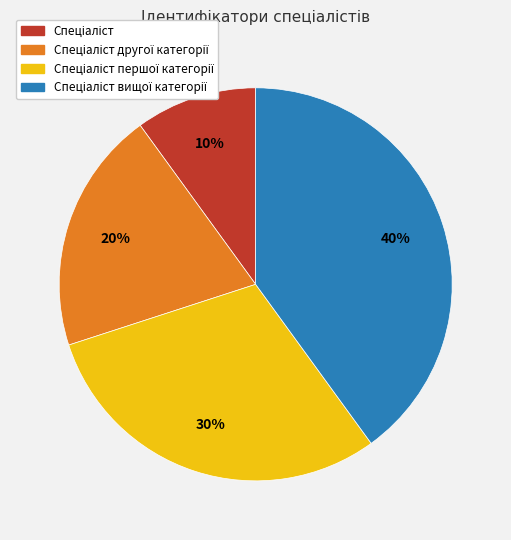

To the nearest percent, what is the difference between the largest and smallest slice percentages?

30%